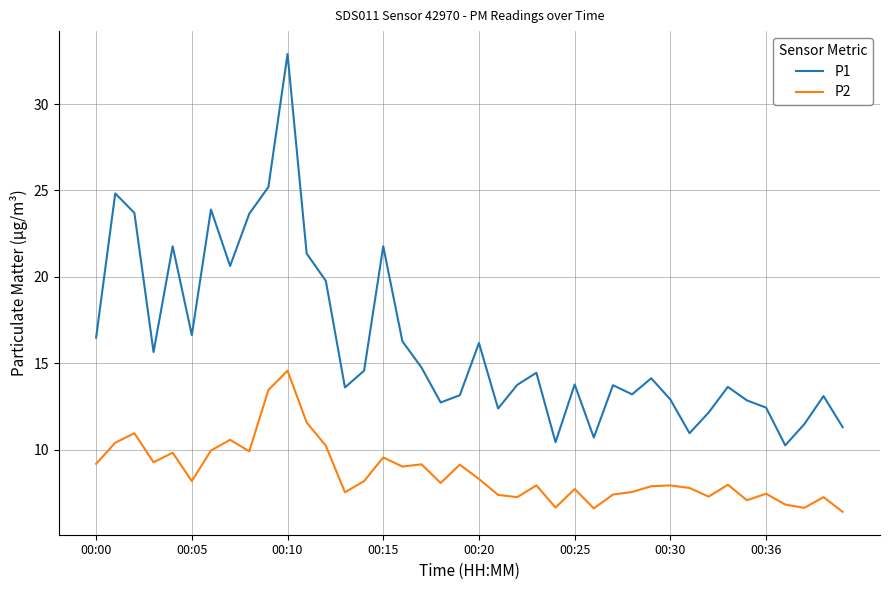

What is the difference between the maximum and minimum values in the P2 series?

8.2